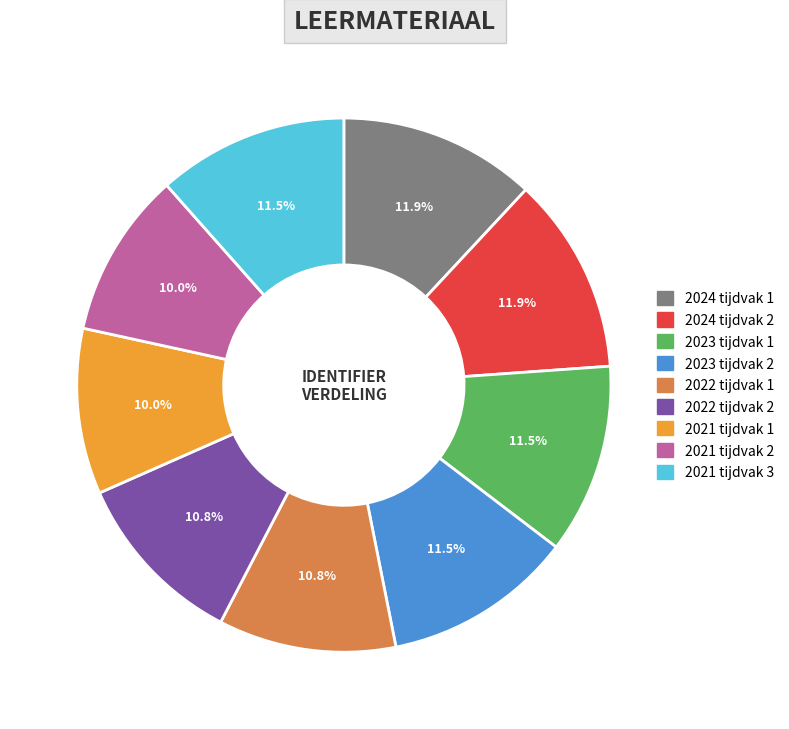

Do 2024 tijdvak 1 and 2021 tijdvak 2 together represent more than half of the pie?

No